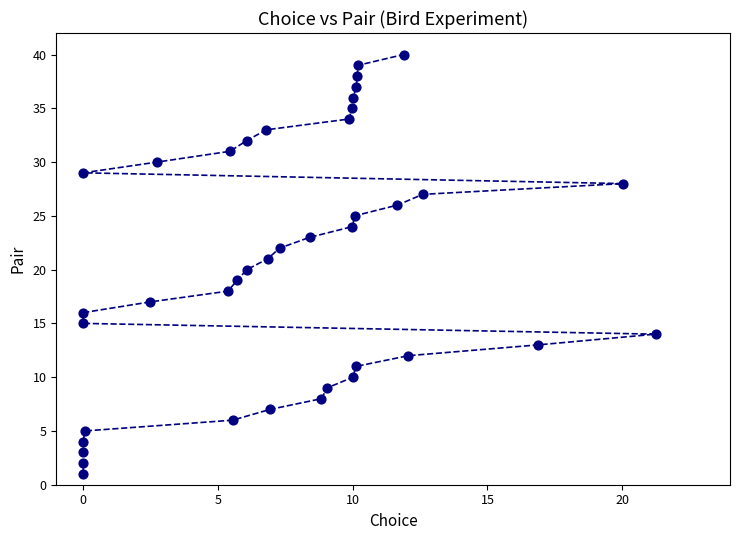

What is the range of Y values (max minus min)?

39